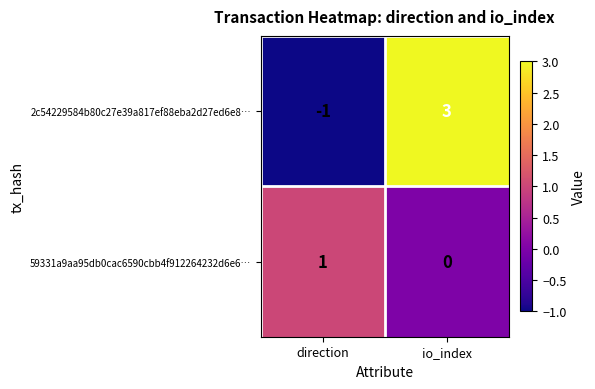

What is the greatest value displayed?

3